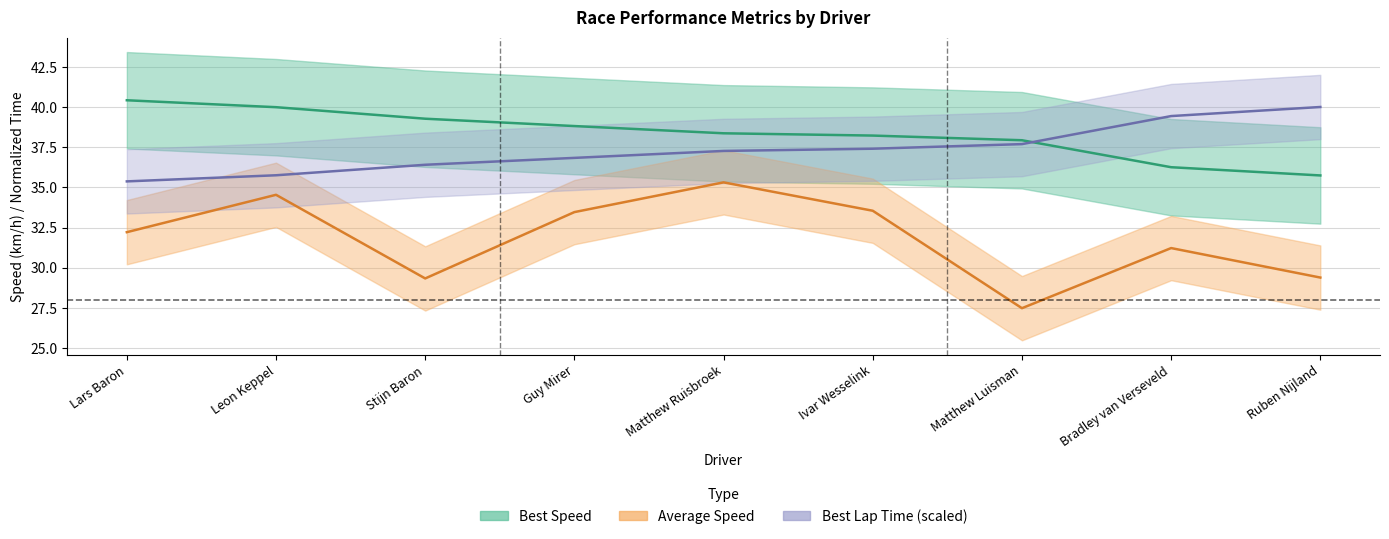

What is the sum of the Best Speed values at Matthew Ruisbroek and Leon Keppel?

78.4